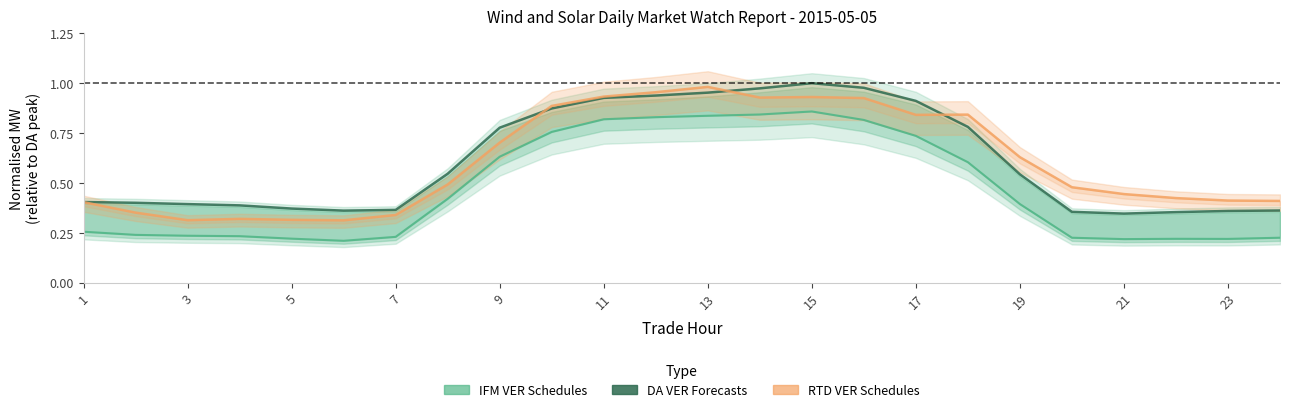

How many interior local valleys does the IFM VER Schedules series have?

3